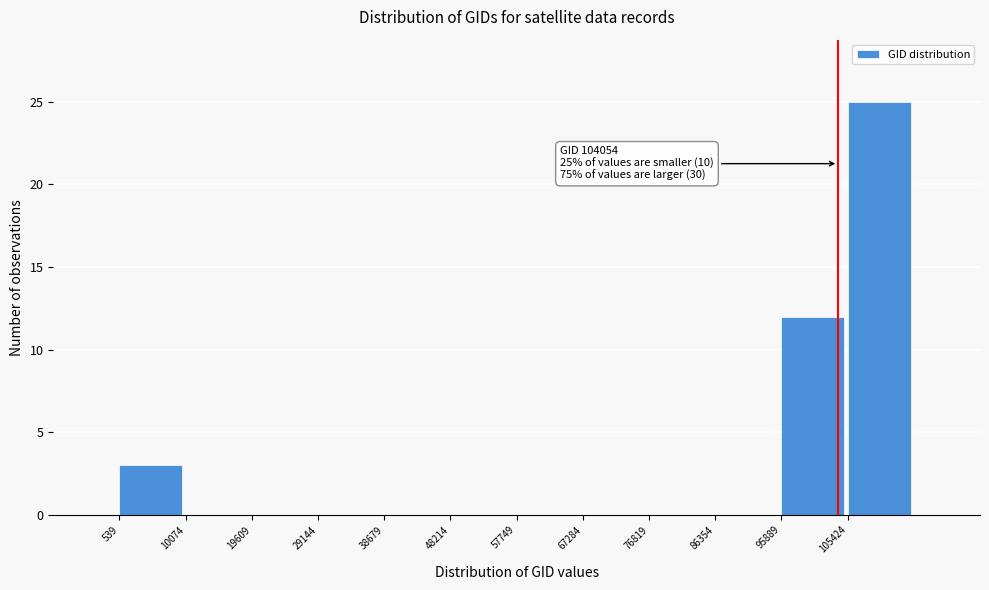

Which range on the x-axis has the tallest bar?

105000 to 115000